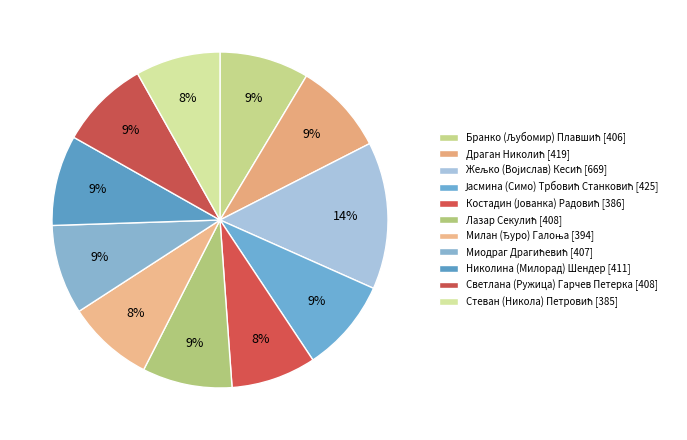

To the nearest percent, what percentage of the pie is Јасмина (Симо) Трбовић Станковић?

9%